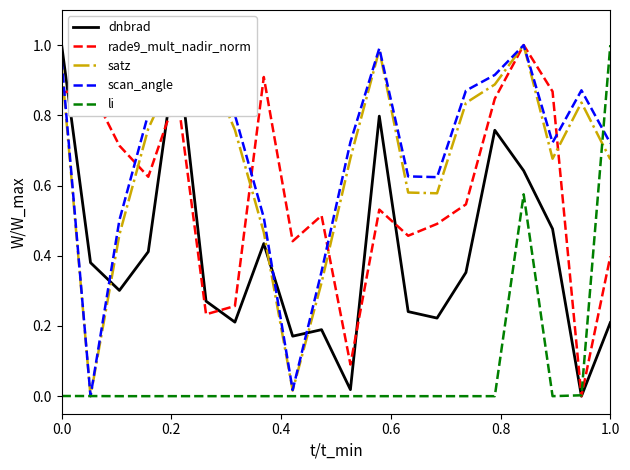

Does the chart have visible grid lines?

No